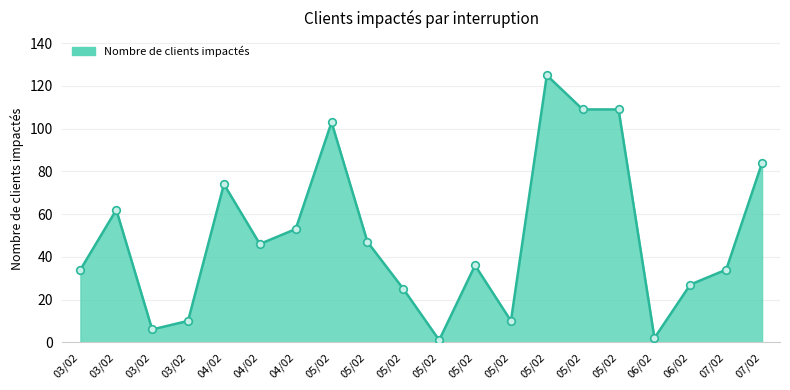

What is the change in value from 03/02 to 05/02?

+37